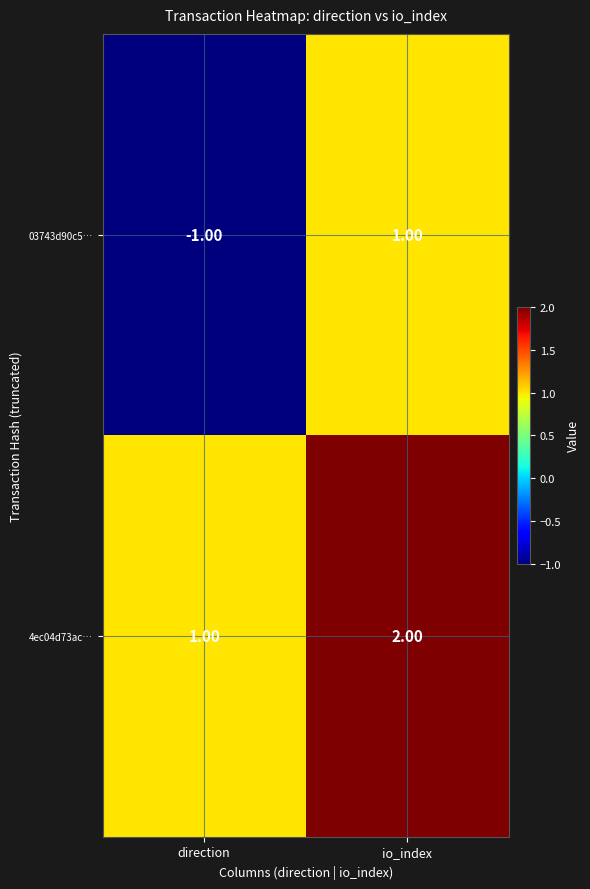

What is the sum of the 4ec04d73ac… values at direction and io_index?

3